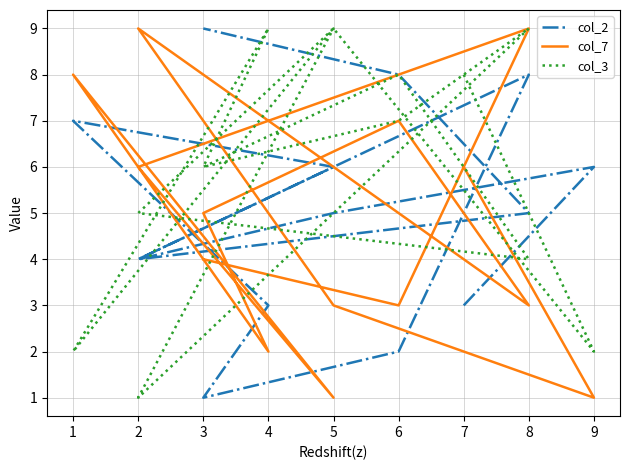

Does the chart display data point markers on the line(s)?

No